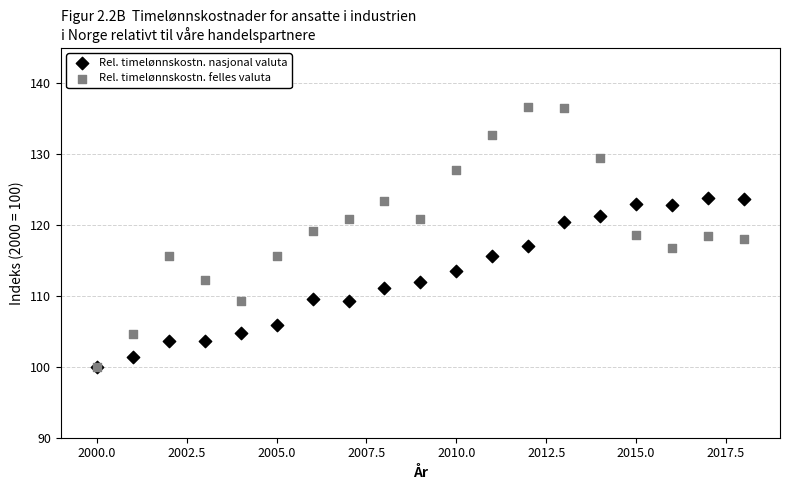

What are all the series names shown in the legend?

Rel. timelønnskostn. nasjonal valuta, Rel. timelønnskostn. felles valuta